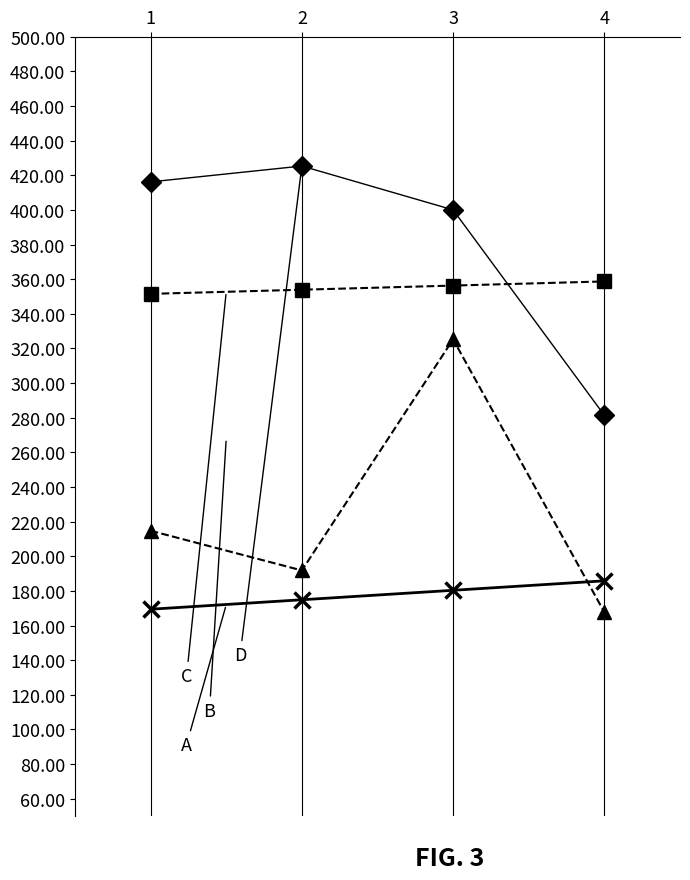

What is the smallest value displayed?

167.7